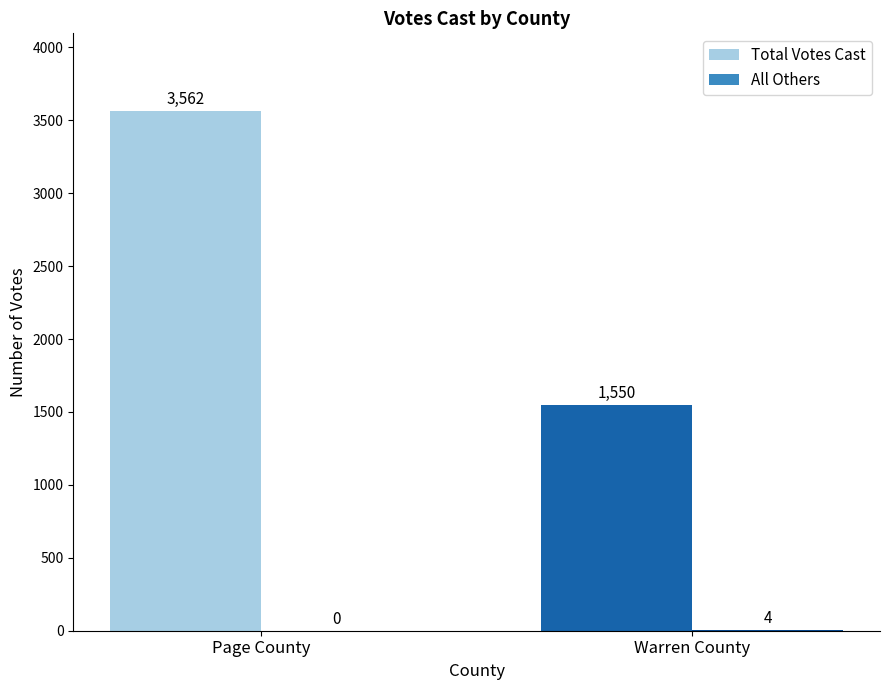

How many groups of bars are there?

2